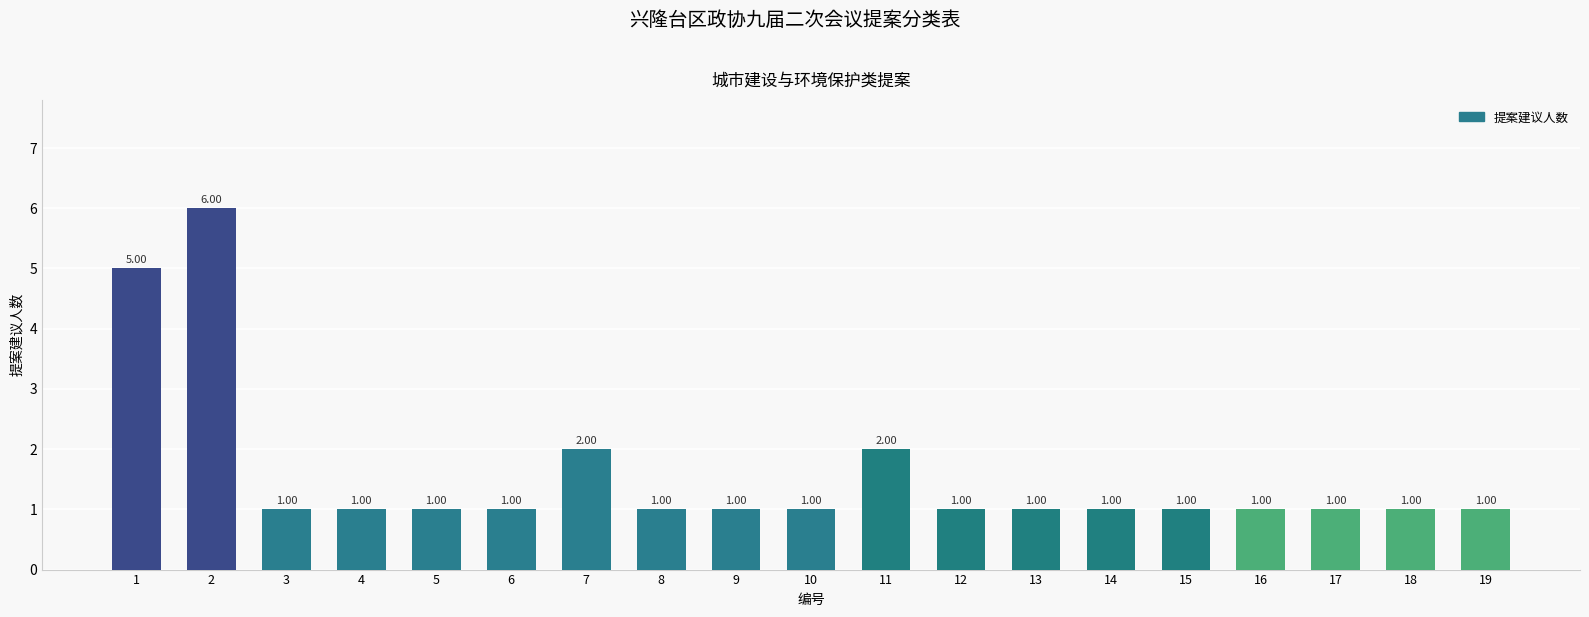

What is the value of the 12th bar from the left?

1